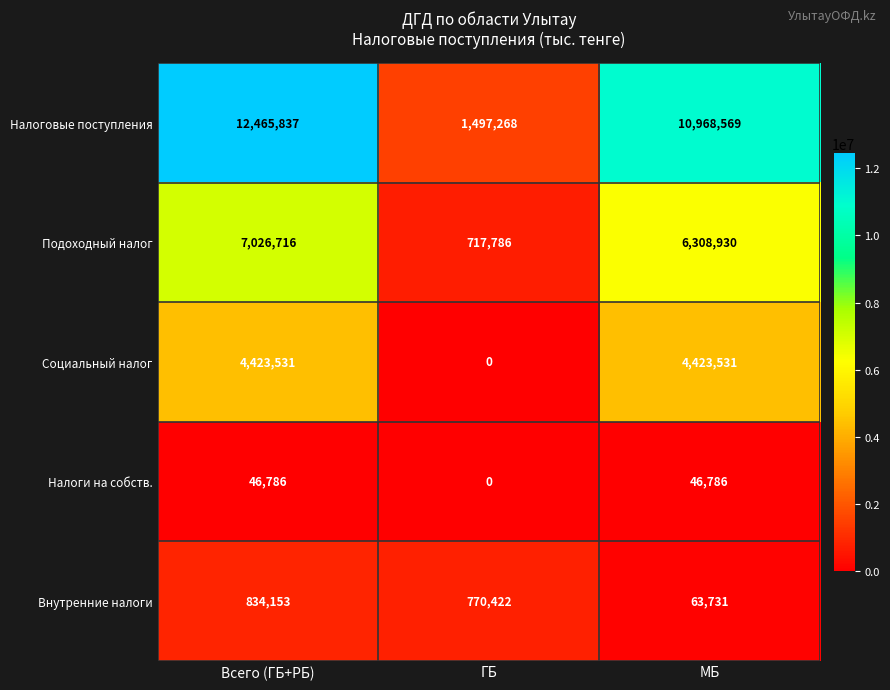

Is it true that Социальный налог equals 0 at ГБ?

True